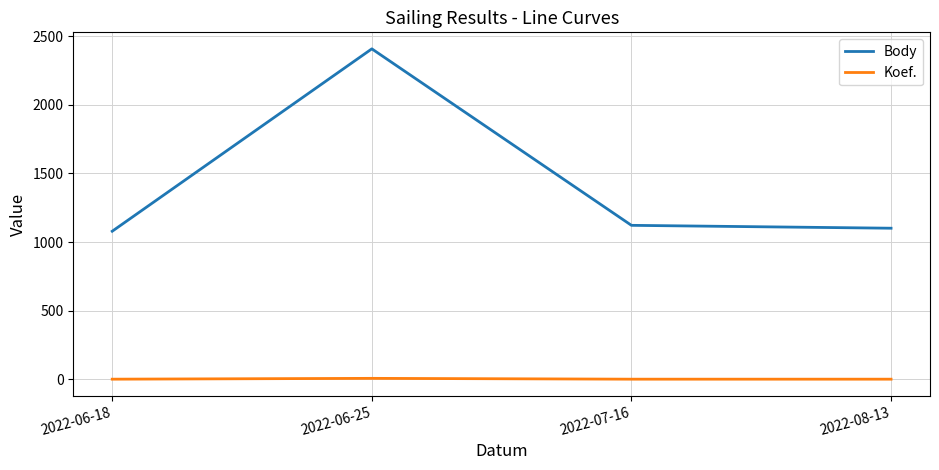

Rank the series by their average value, from highest to lowest.

Body, Koef.